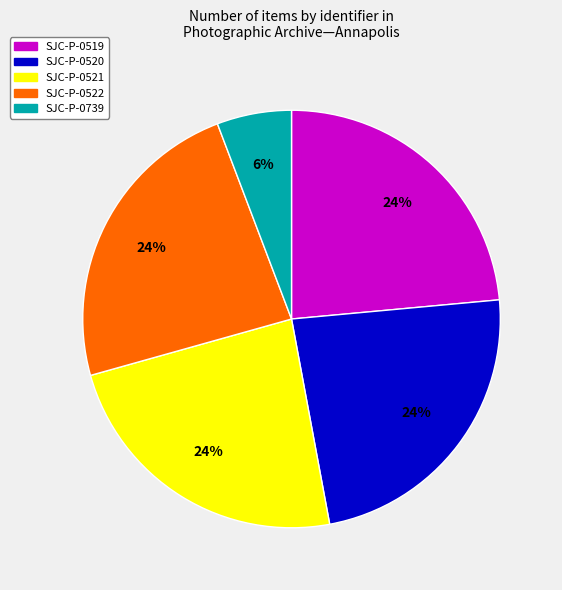

Approximately how many times larger is the value at SJC-P-0522 compared to SJC-P-0519?

1.0